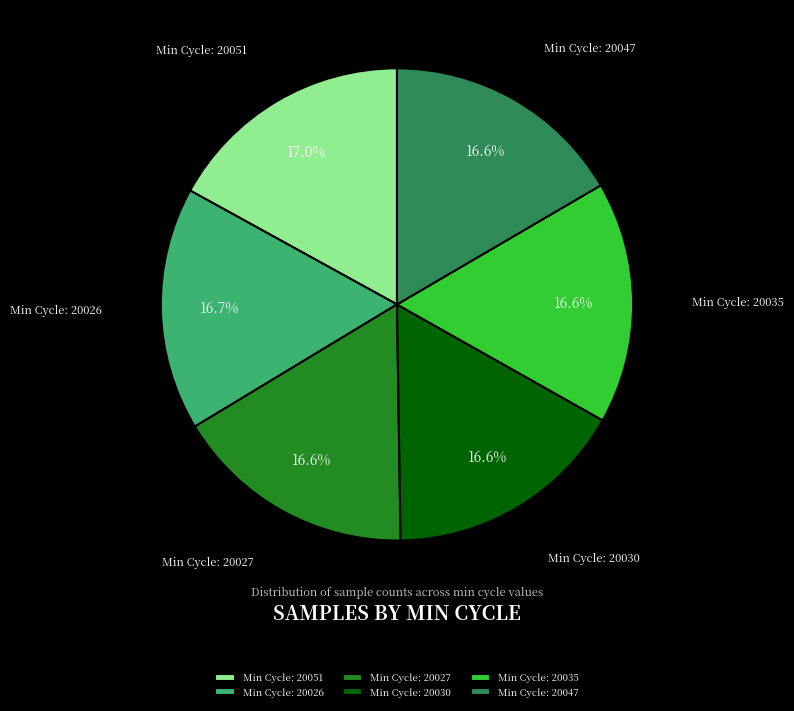

Do Min Cycle: 20030 and Min Cycle: 20026 together represent more than half of the pie?

No